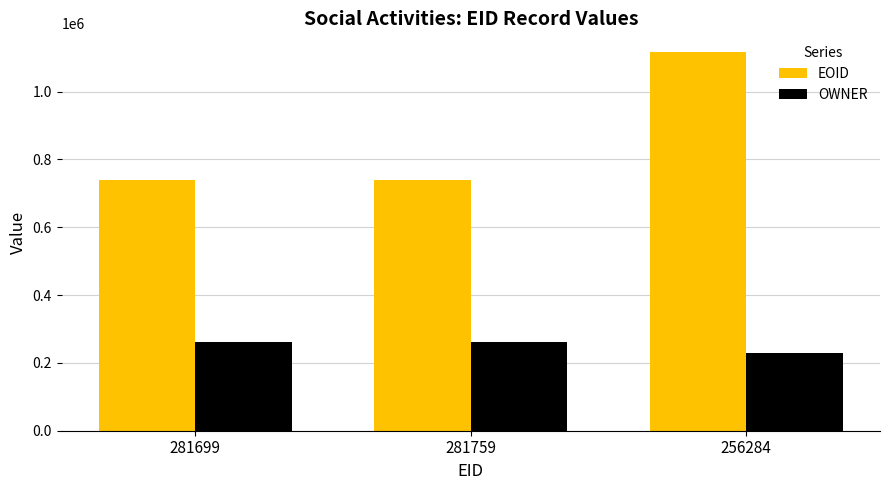

Which category has the highest value in the EOID series?

256284